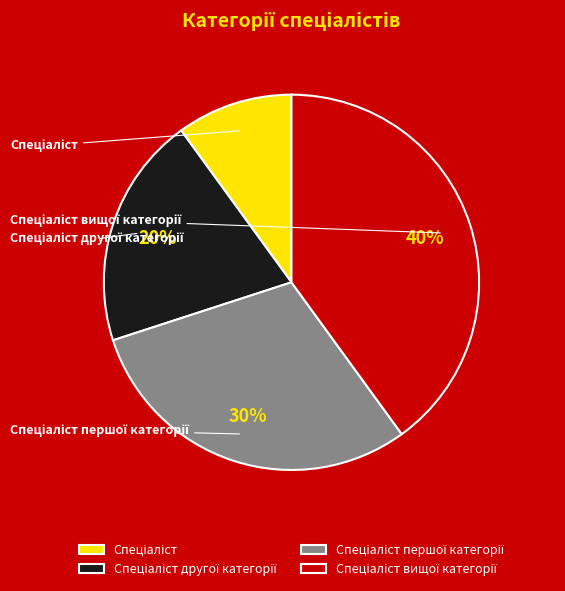

Is it true that Спеціаліст is 10% of the pie?

True